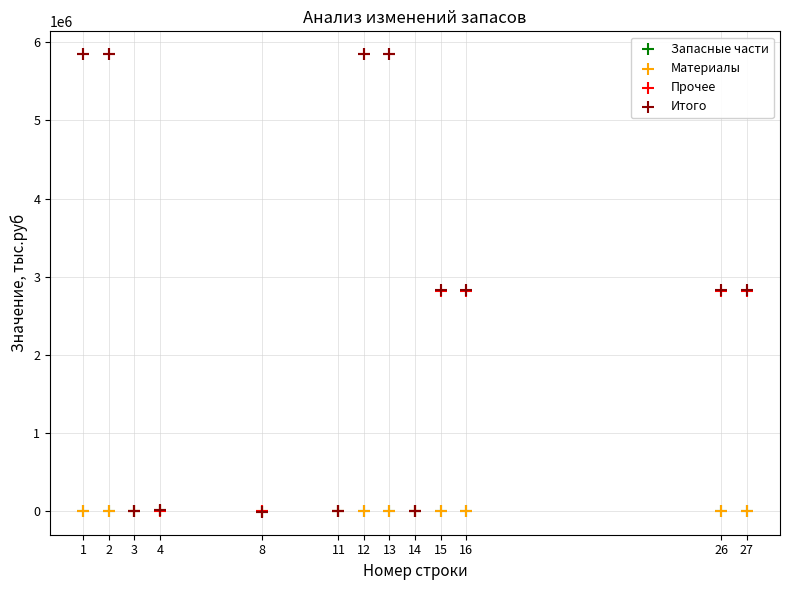

What are all the series names shown in the legend?

Запасные части, Материалы, Прочее, Итого